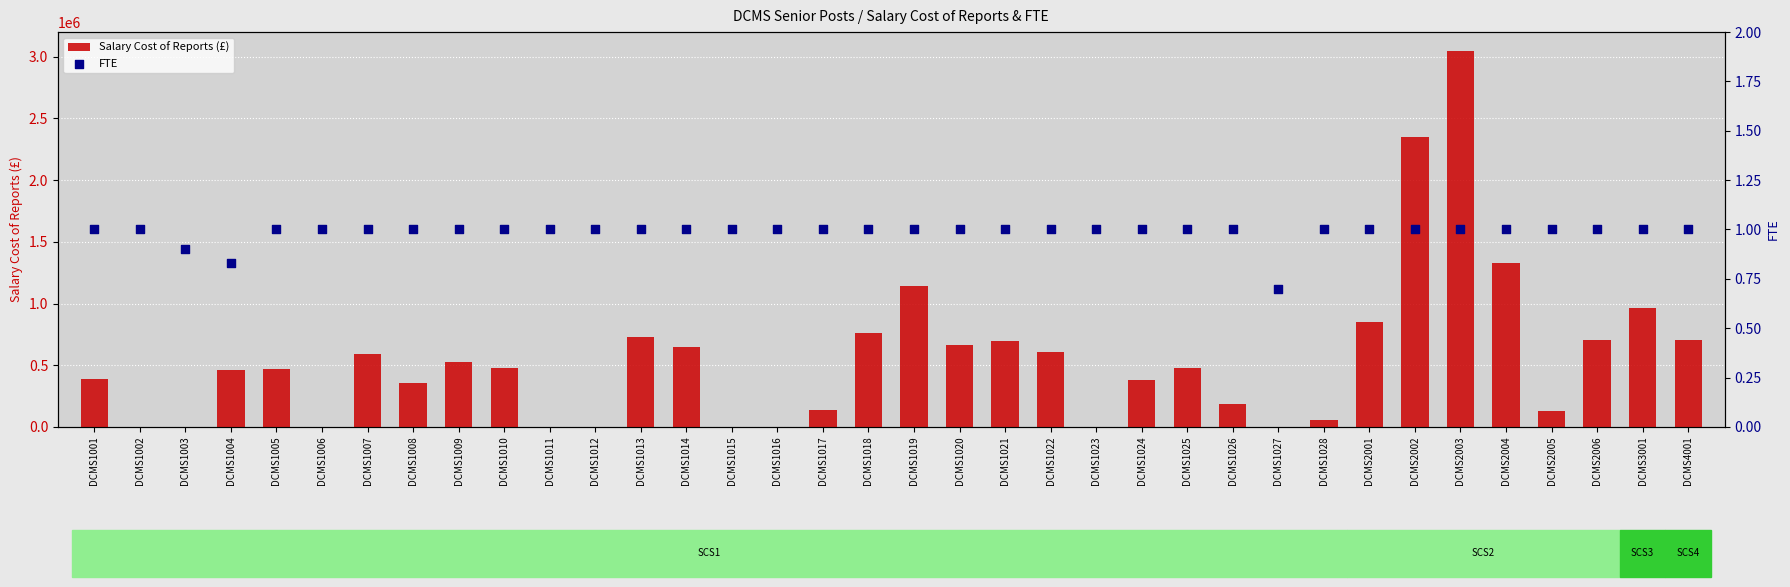

Which series reaches the maximum Y coordinate?

Salary Cost of Reports (£)